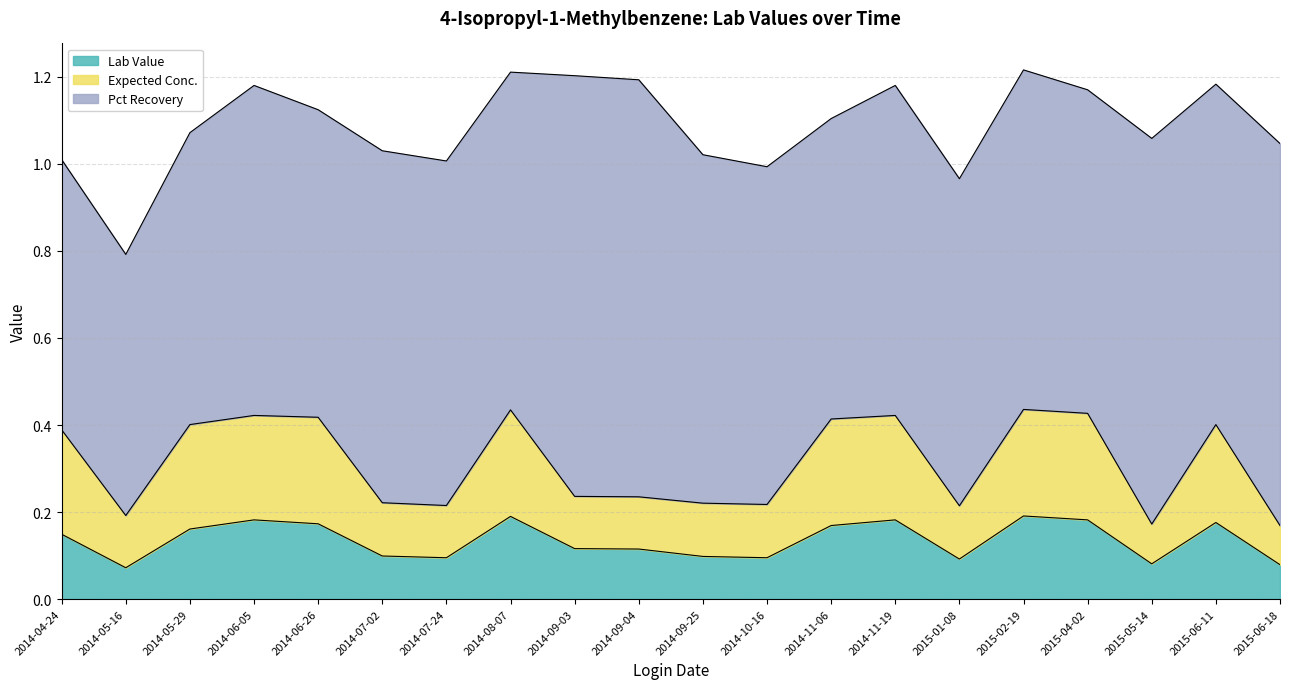

How many categories are shown in the chart?

20